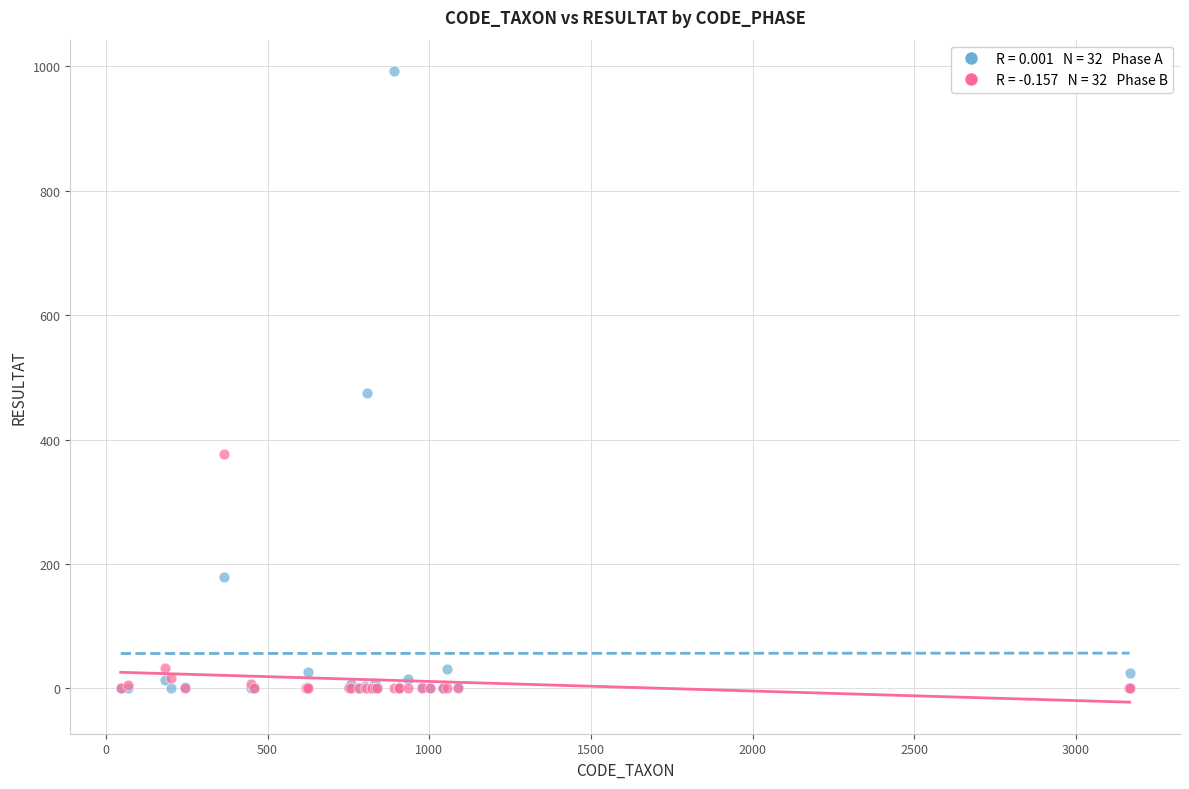

Across all series, what Y value is closest to 496?

475